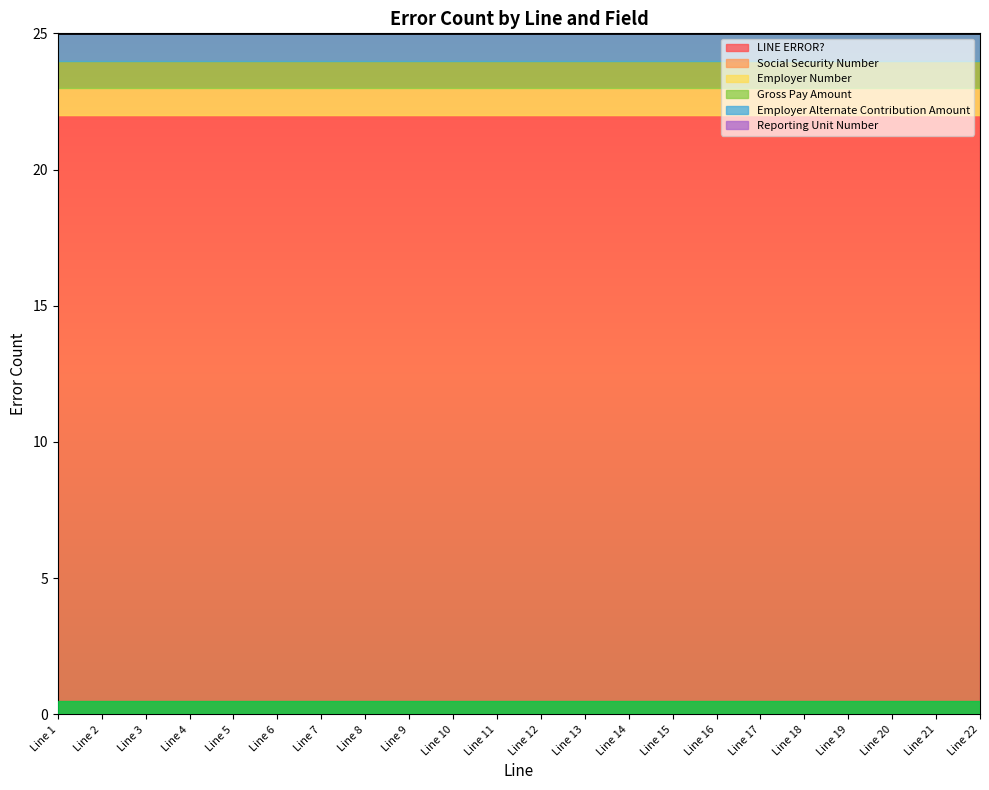

Reading right to left, transcribe all the data shown in this chart.

LINE ERROR?: 22	22	22	22	22	22	22	22	22	22	22	22	22	22	22	22	22	22	22	22	22	22
Social Security Number: 0	0	0	0	0	0	0	0	0	0	0	0	0	0	0	0	0	0	0	0	0	0
Employer Number: 1	1	1	1	1	1	1	1	1	1	1	1	1	1	1	1	1	1	1	1	1	1
Gross Pay Amount: 1	1	1	1	1	1	1	1	1	1	1	1	1	1	1	1	1	1	1	1	1	1
Employer Alternate Contribution Amount: 1	1	1	1	1	1	1	1	1	1	1	1	1	1	1	1	1	1	1	1	1	1
Reporting Unit Number: 0	0	0	0	0	0	0	0	0	0	0	0	0	0	0	0	0	0	0	0	0	0